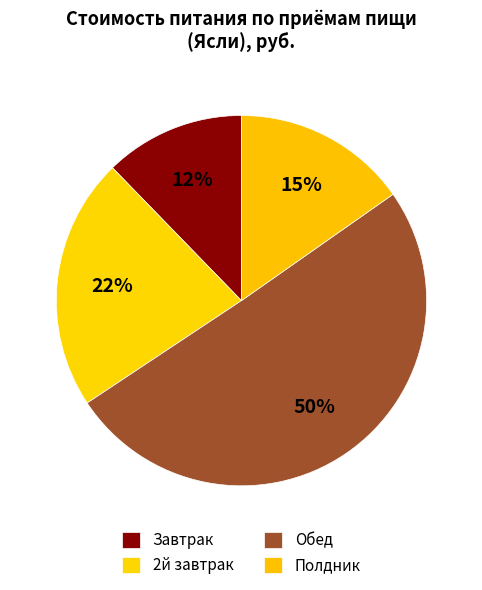

True or false: 2й завтрак accounts for 22% of the total.

True